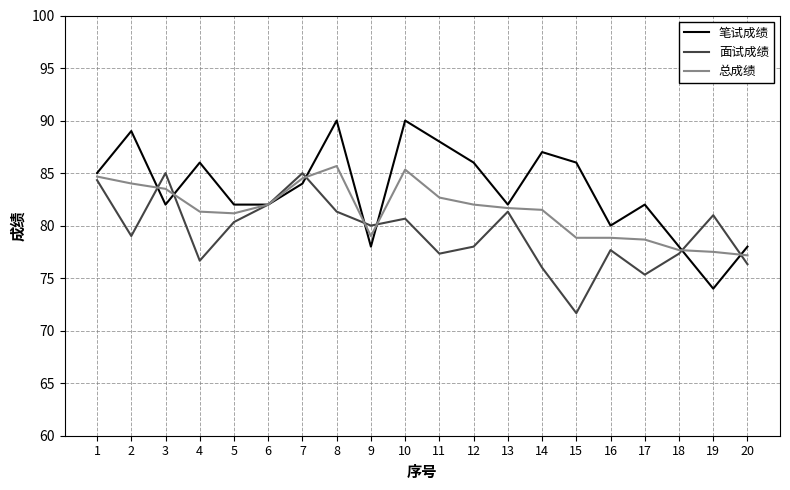

What is the sum of all 总成绩 values?

1627.7